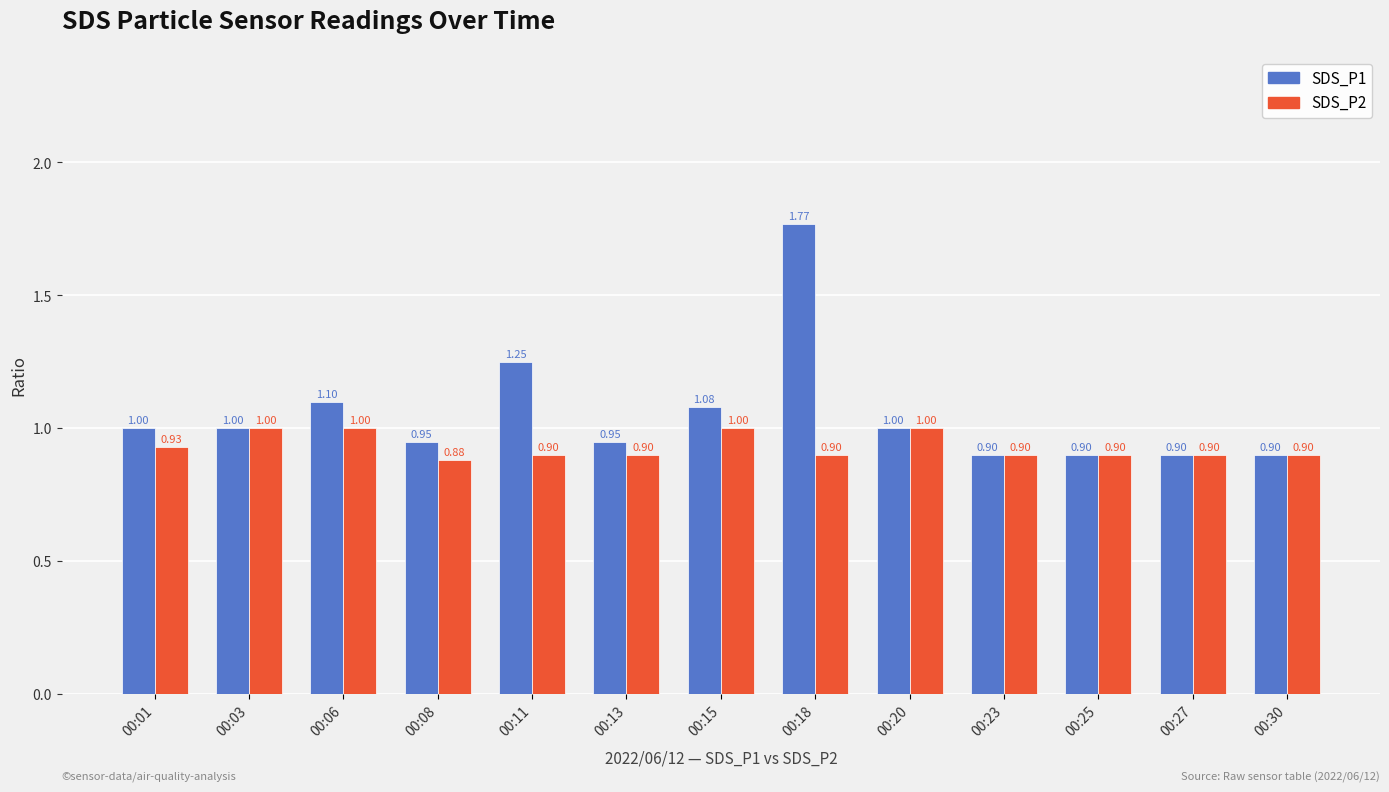

What is the difference between the maximum and minimum values in the SDS_P2 series?

0.1